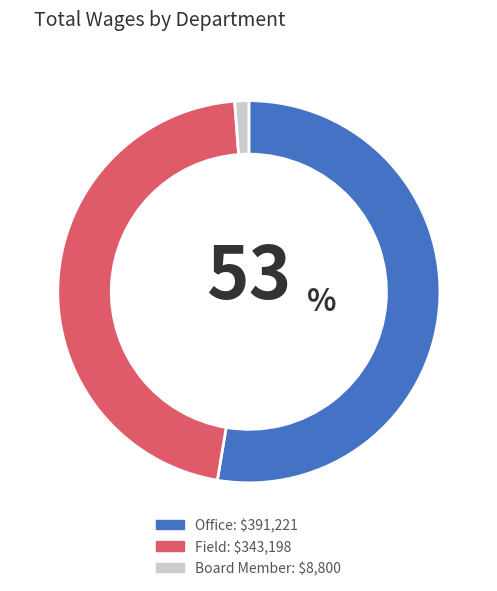

Is the sum of Field and Board Member greater than half?

No